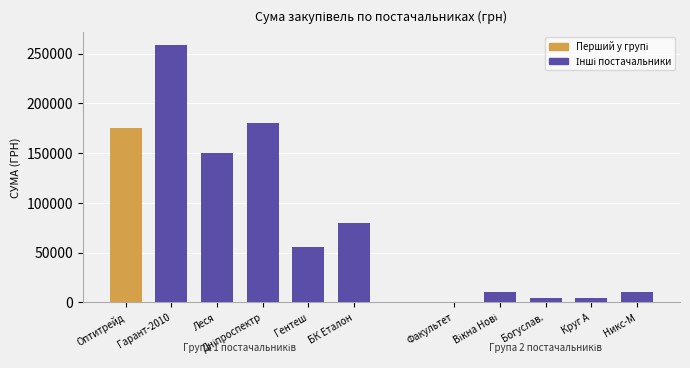

List the labels in order of value, smallest first.

ТОВ "Факультет", ТОВ "Круг А", ФОП "Богуславська I.О.", ТОВ "Вікна Нові", ТОВ Фірма "Никс-М", ФОП "Гентеш Й.Я.", ТОВ "БК "Еталон-2010", ПП "Леся", ТОВ "Оптитрейд", ТОВ "Дніпроспектрбуд", ТОВ "Гарант-2010"